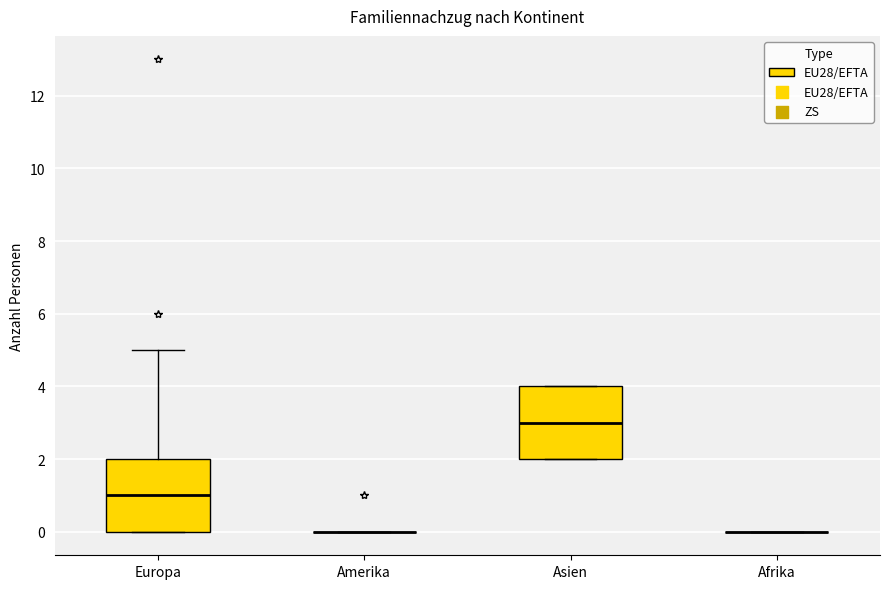

Reading left to right, transcribe this box plot: for each box, give where its median line is, the range the box spans, and where its two whiskers end, as read against the y-axis. The values are not printed on the chart, so give them approximately, as read against the axis.

Europa: median 1, box 0 to 2, whiskers 0 to 5
Amerika: box collapsed to a line at 0, whiskers 0 to 0
Asien: median 3, box 2 to 4, whiskers 2 to 4
Afrika: box collapsed to a line at 0, whiskers 0 to 0